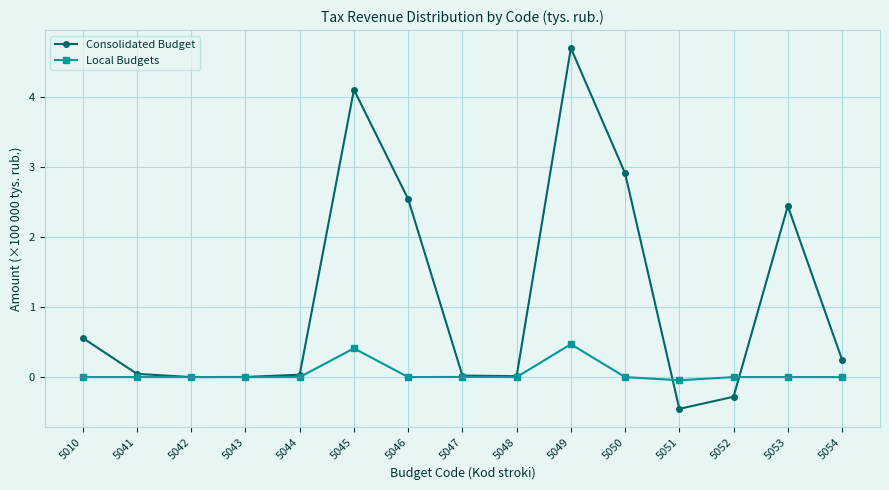

What is the total value across all series at 5050?

2.9